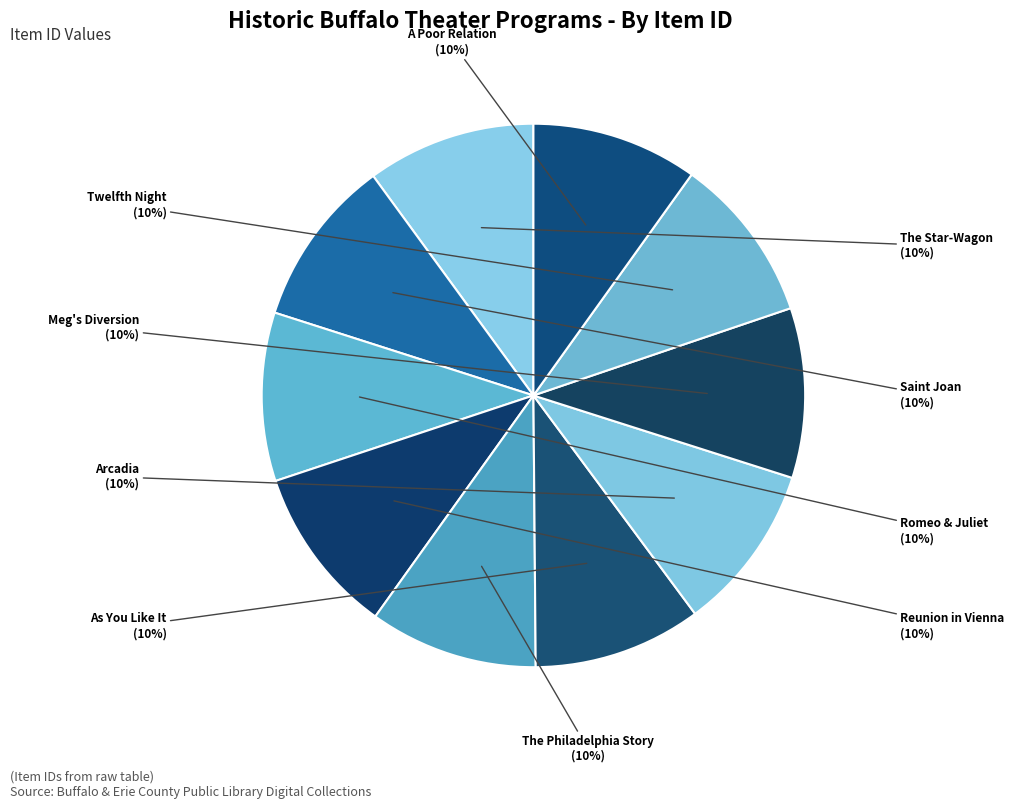

Do The Star-Wagon and Reunion in Vienna together represent more than half of the pie?

No